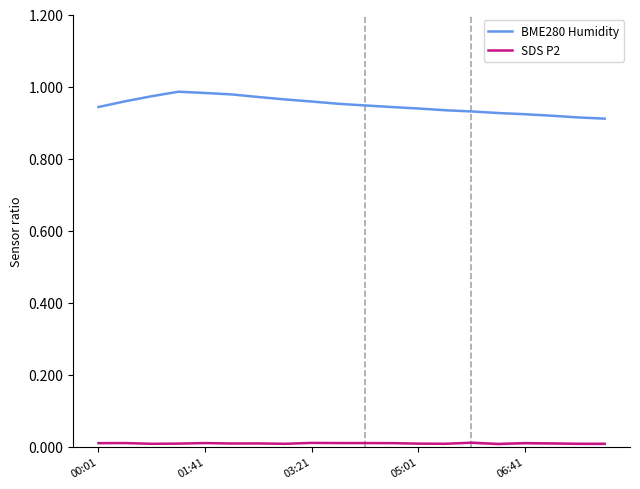

What position from the left is 14?

15